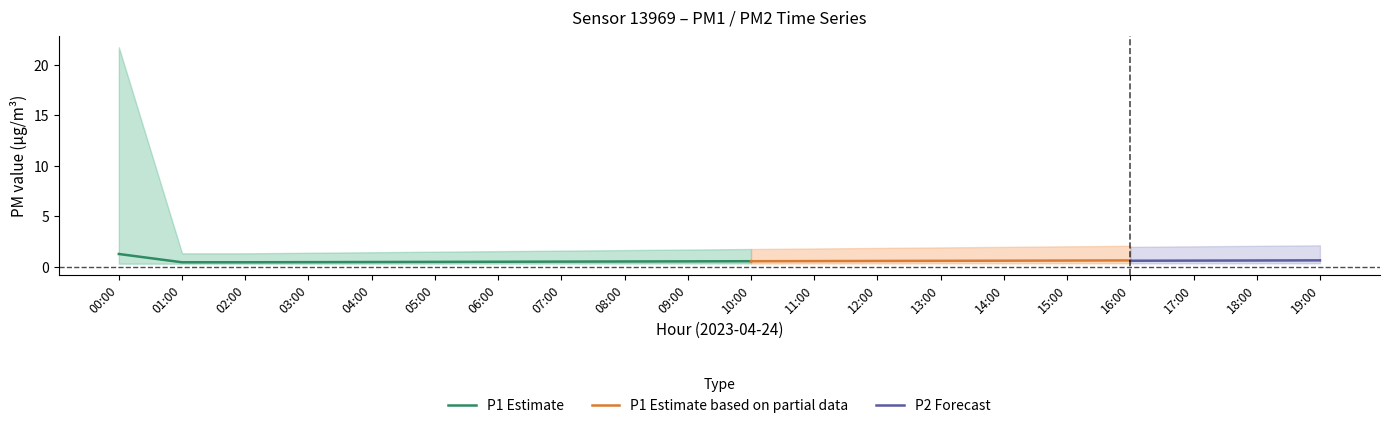

True or false: P1 Estimate has a value of 0.4 at 01:00.

True